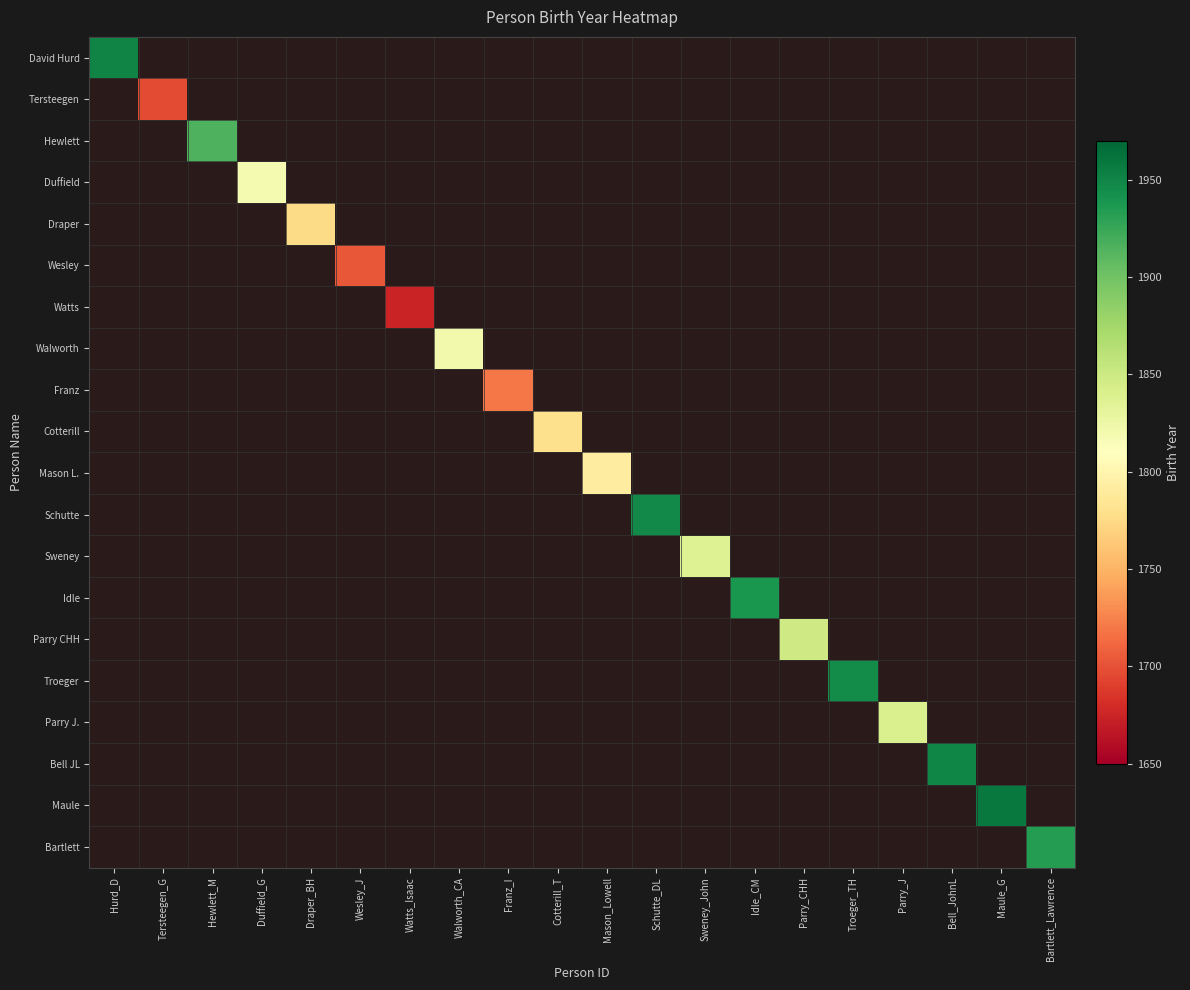

Which category has the highest value across all series?

Maule_G